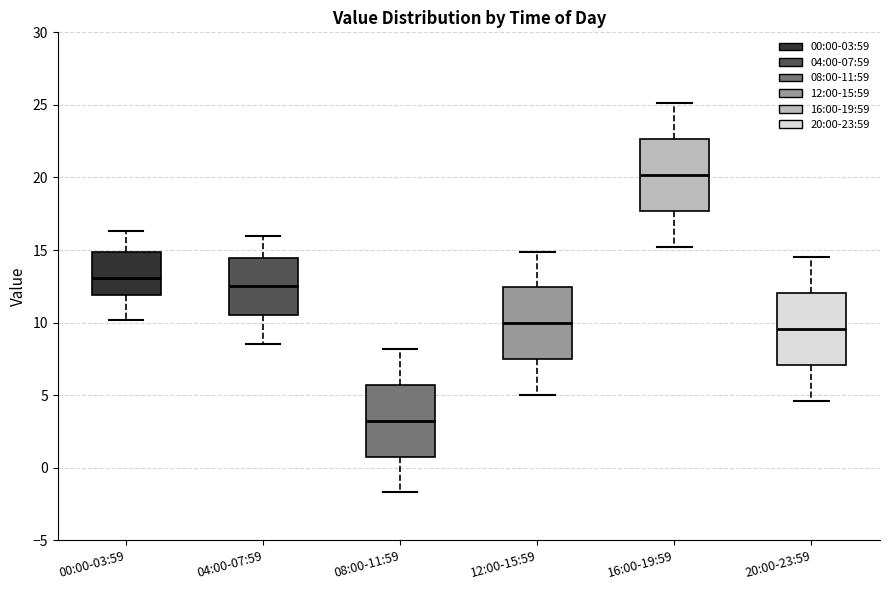

Which box's median line is the highest?

16:00-19:59